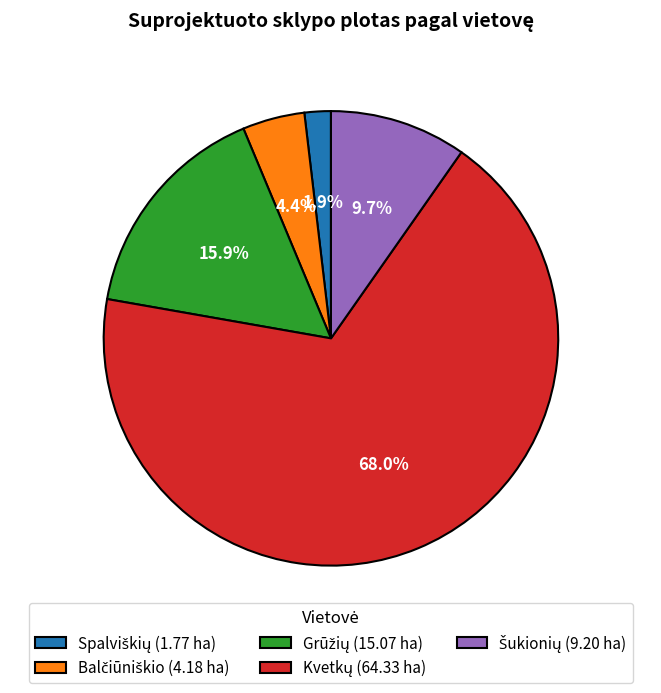

To the nearest percent, what is the average slice percentage?

20%